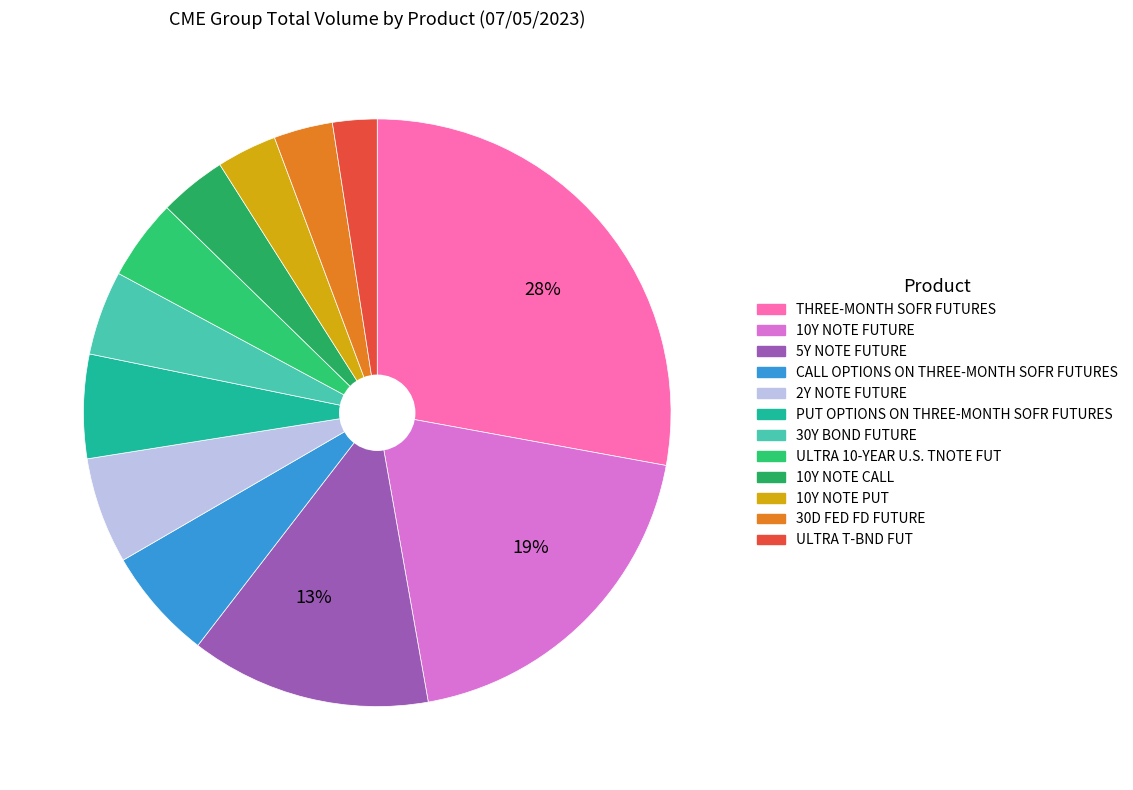

Is it true that 5Y NOTE FUTURE is 21% of the pie?

False